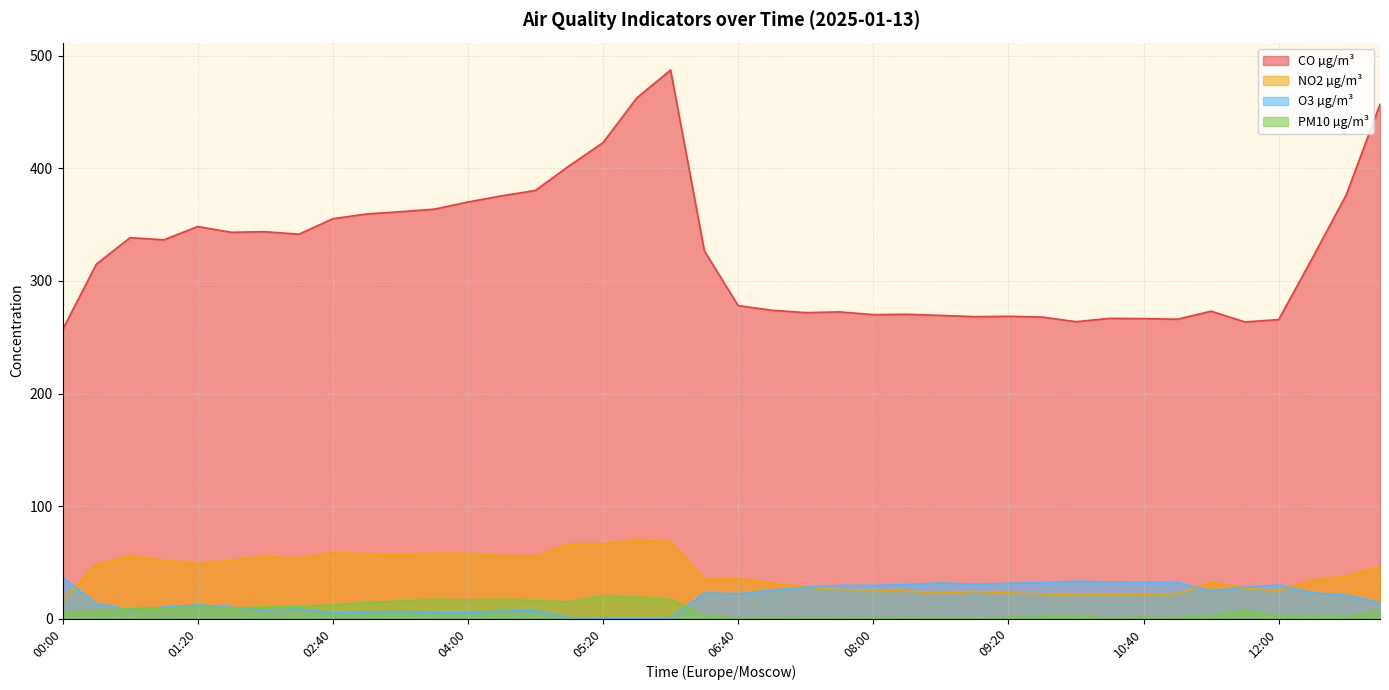

At which label does NO2 µg/m³ first exceed 37?

00:20